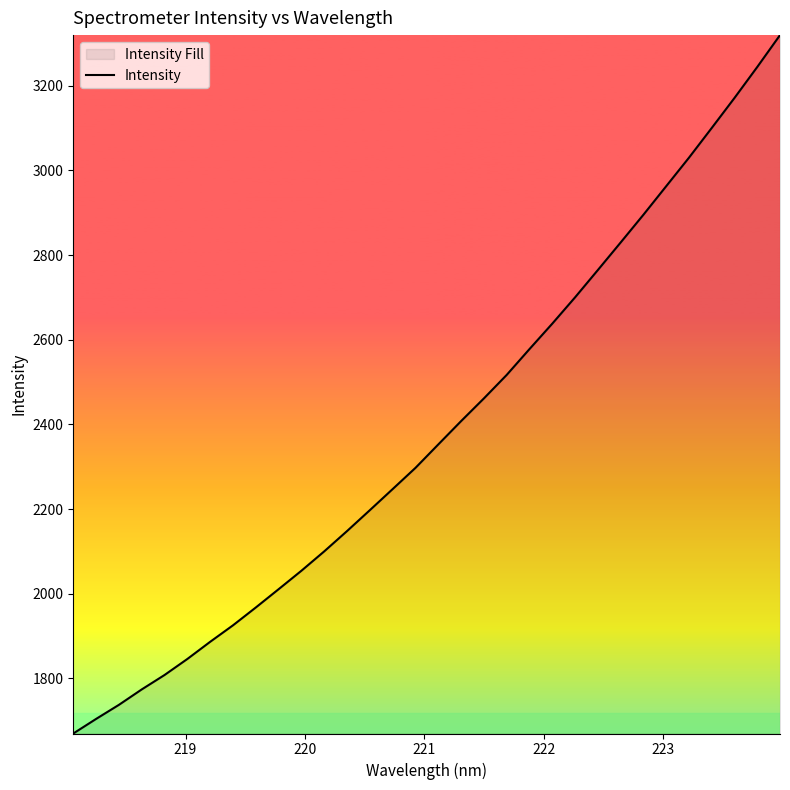

What is the maximum value shown in the chart?

3319.7